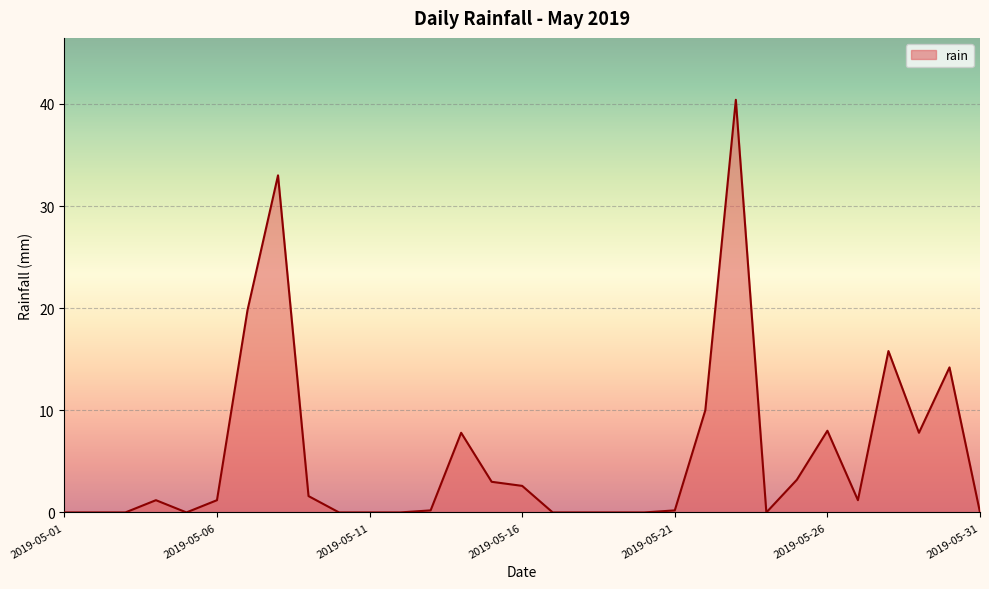

What is the greatest value displayed?

40.4